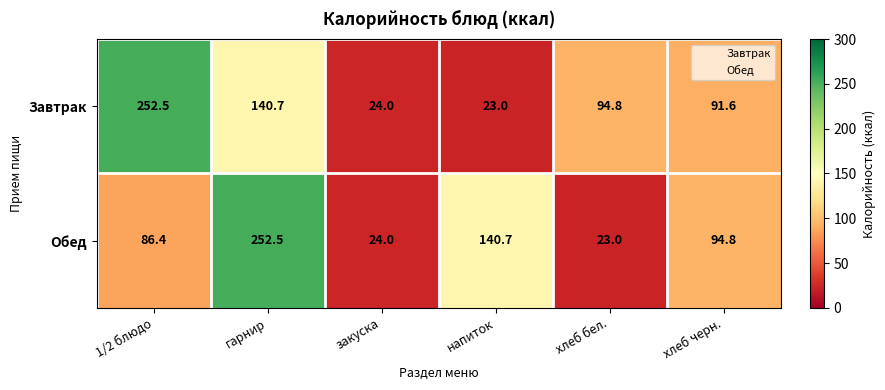

Count the number of data series in this chart.

2